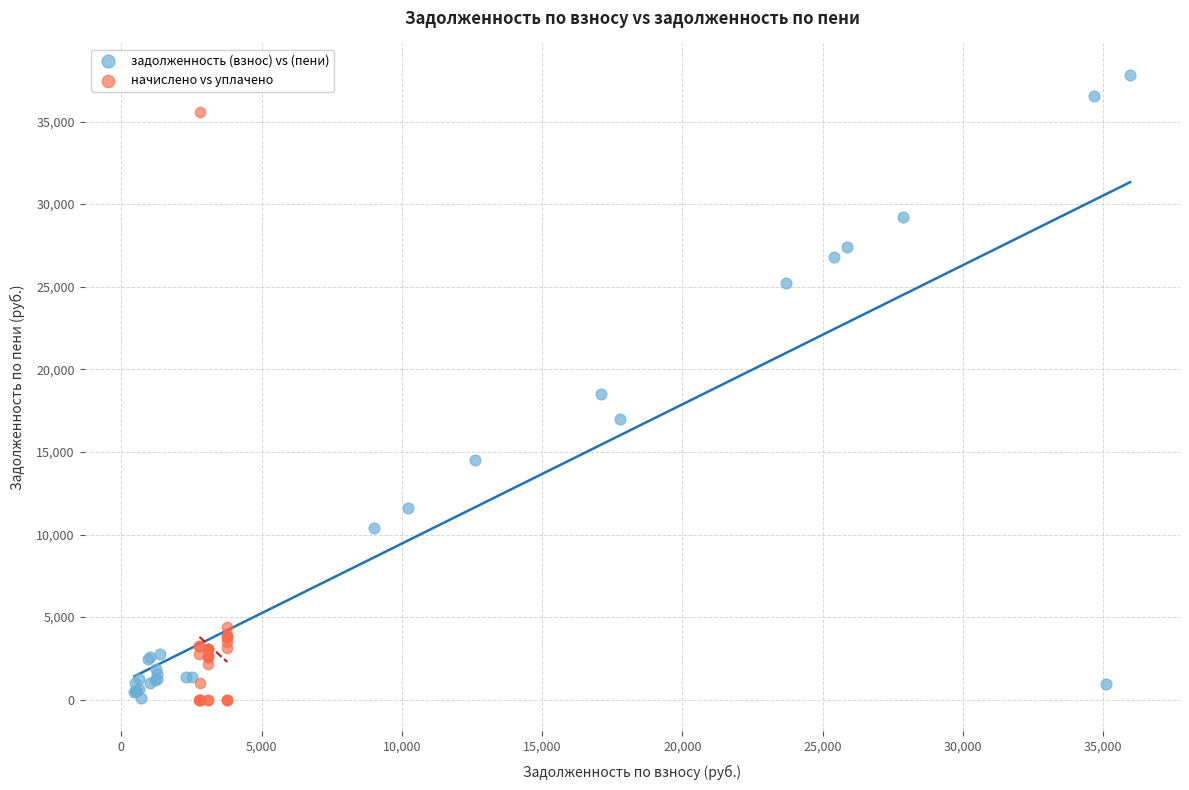

Which series has the largest Y range (max minus min)?

задолженность (взнос) vs (пени)